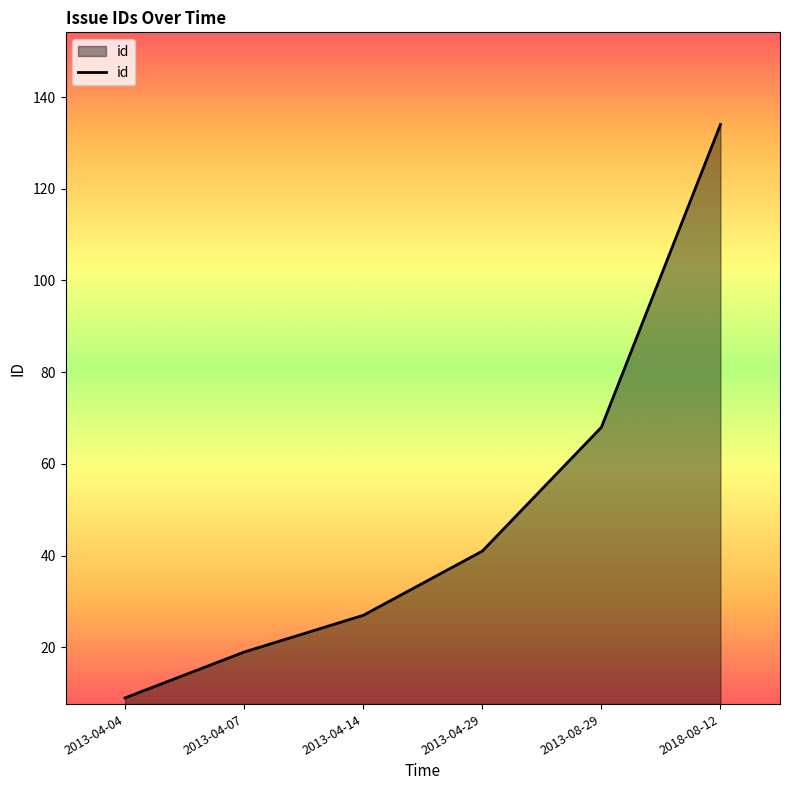

Does the chart display data point markers on the line(s)?

No